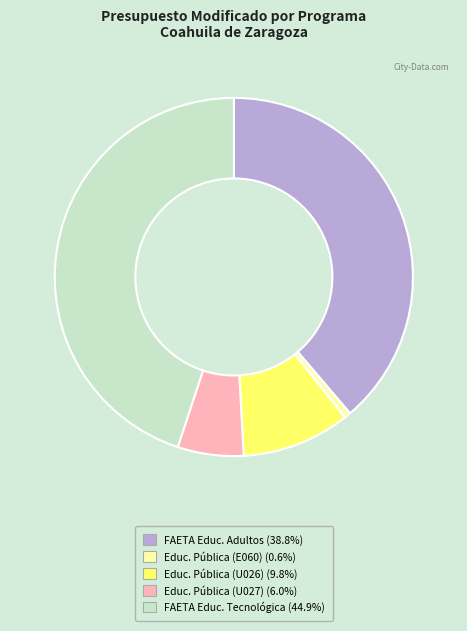

Is there any slice that represents more than half of the pie?

No